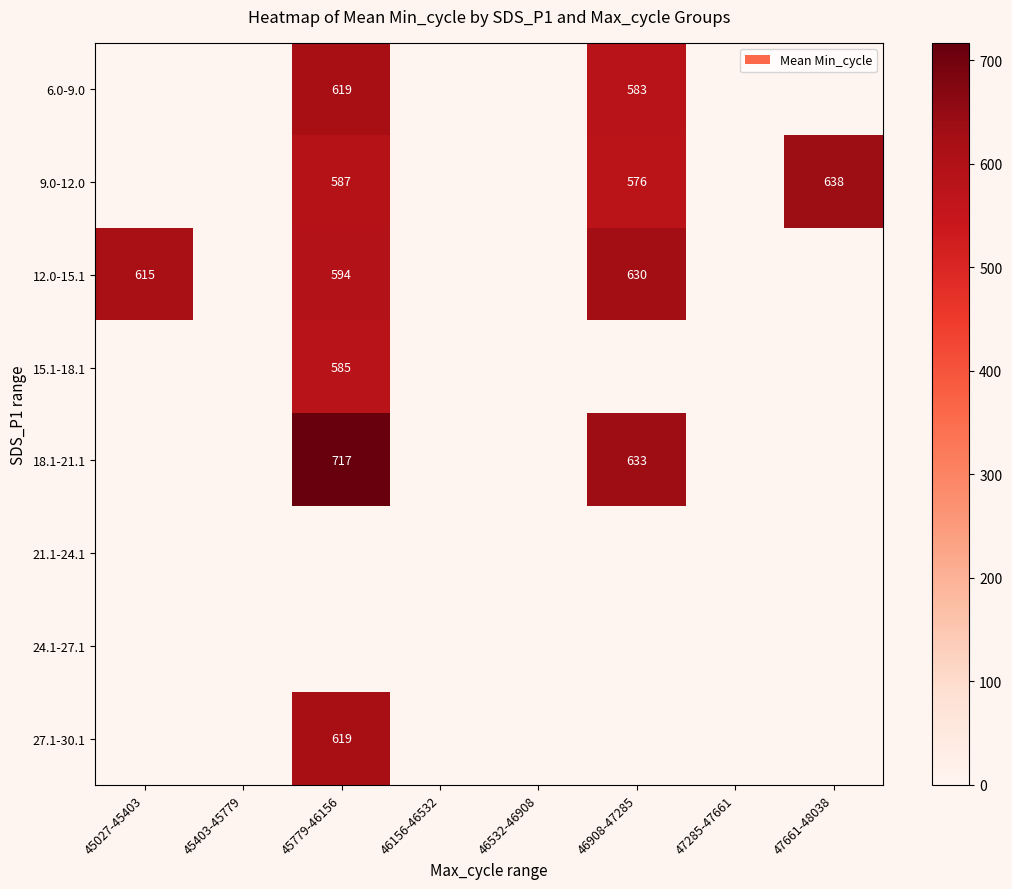

At which category is the sum across all series the highest?

45779-46156